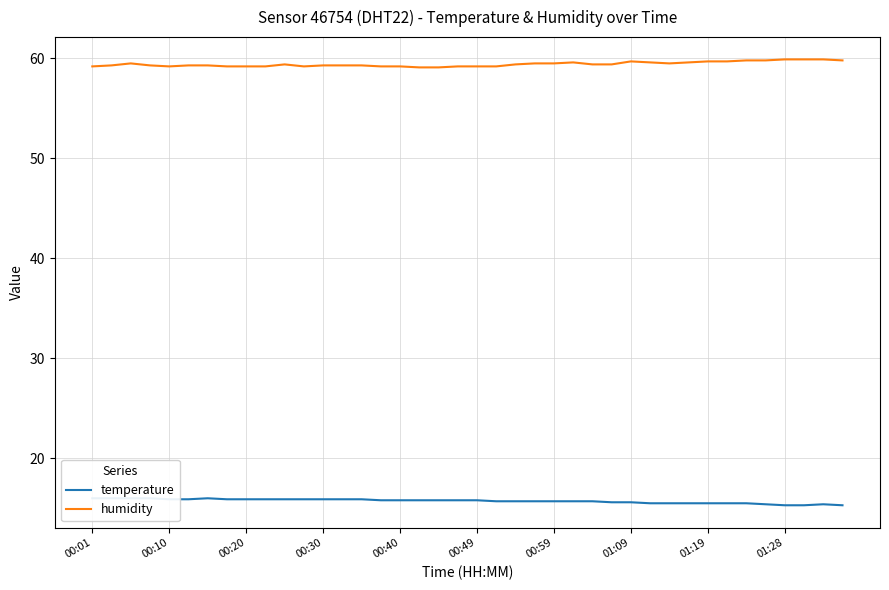

Does the chart have visible grid lines?

Yes